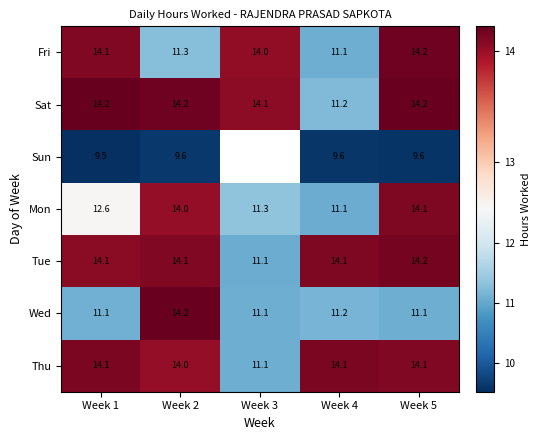

Between Week 3 and Week 5, which is larger?

Week 5